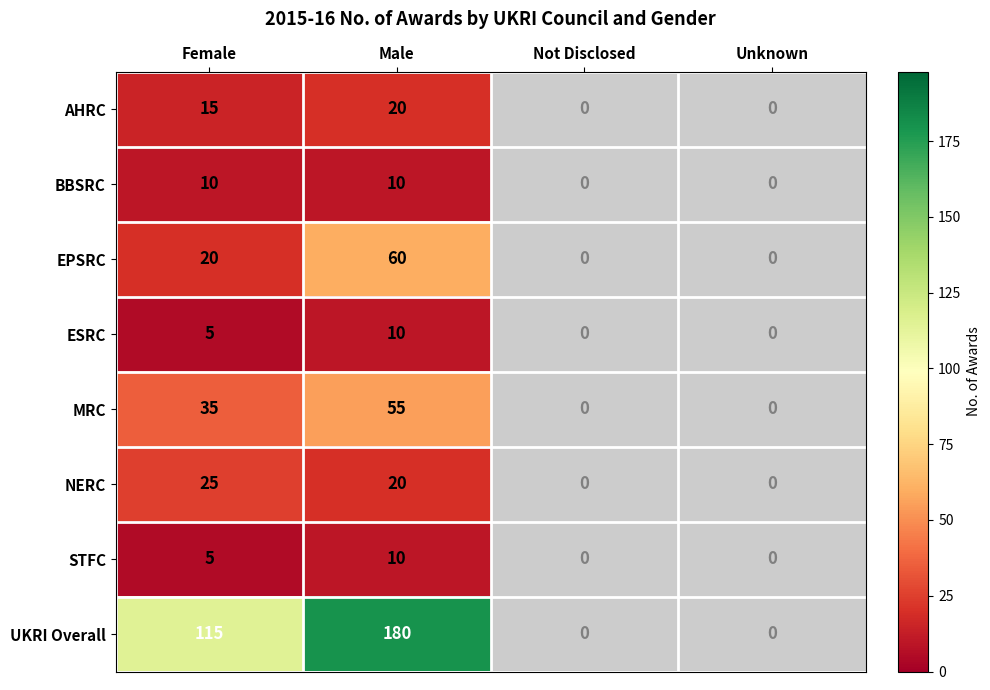

What is the total value across all series at Male?

365